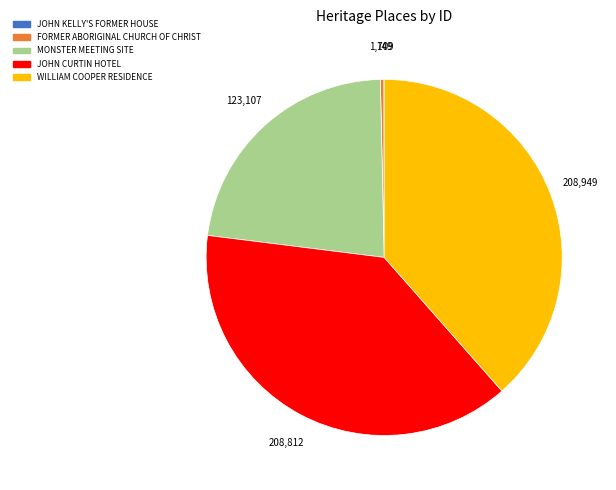

The WILLIAM COOPER RESIDENCE slice represents 46% of the pie. True or false?

False